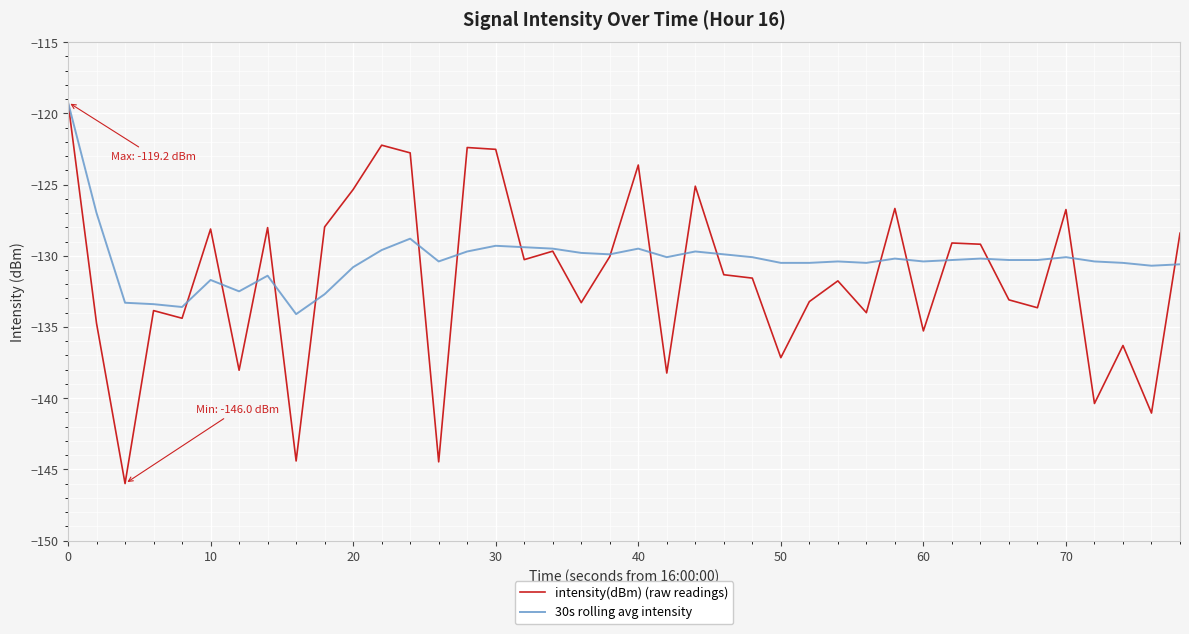

What is the maximum value shown in the chart?

-119.2